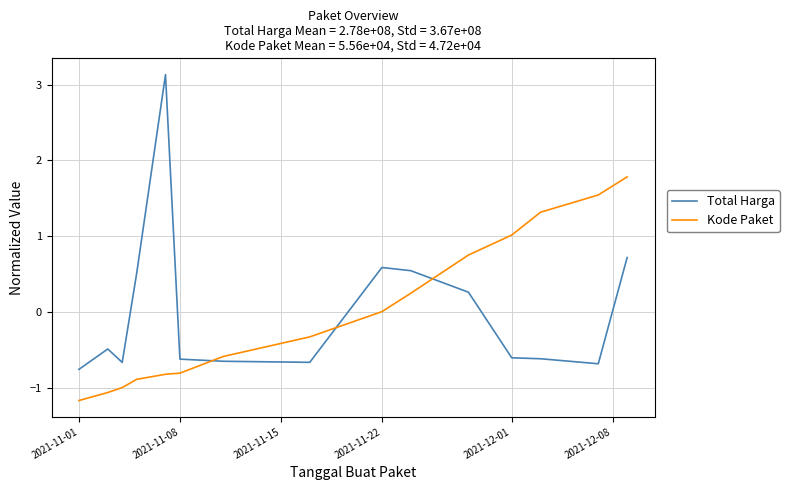

What is the difference between the maximum and minimum values in the Kode Paket series?

3.0